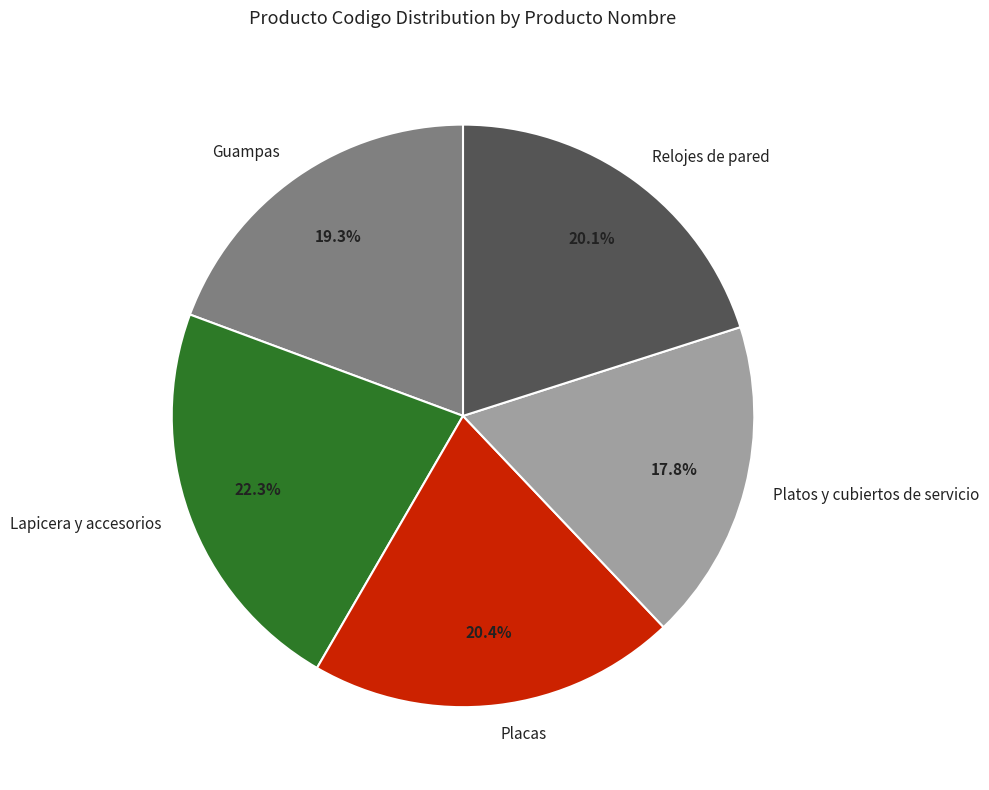

Approximately how many times larger is the value at Lapicera y accesorios compared to Relojes de pared?

1.1